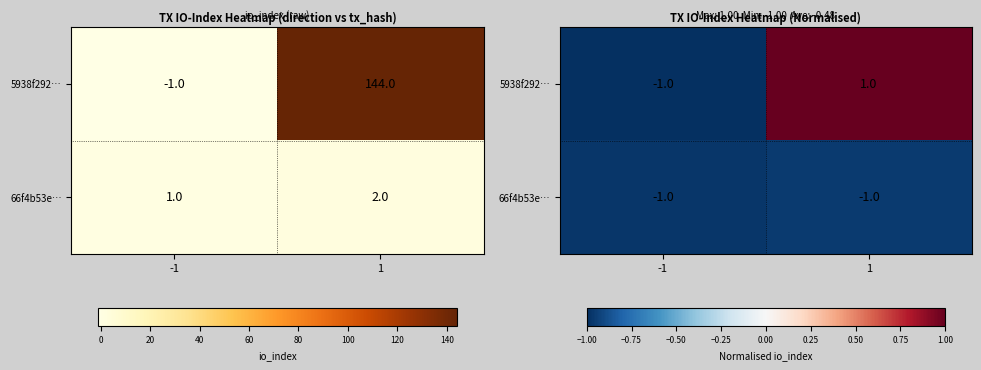

At which category does the chart reach its peak across all series?

1